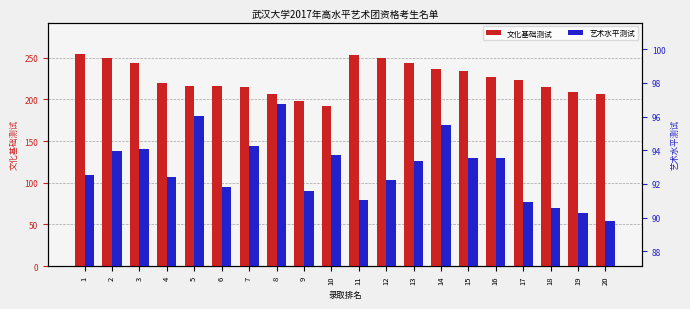

The value of 艺术水平测试 at 11 is 143.8. True or false?

False